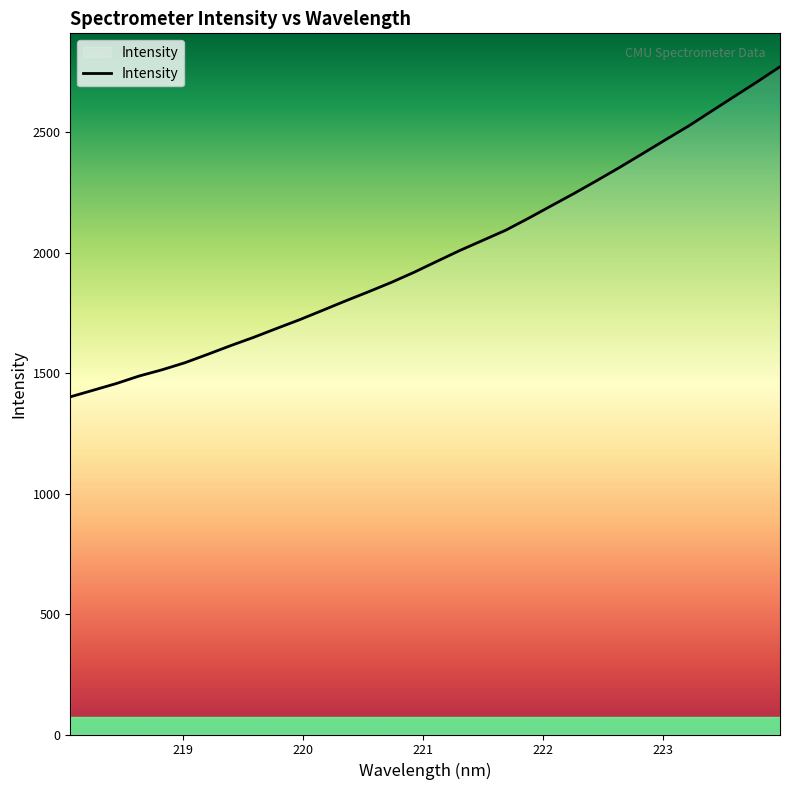

What is the sum of all values?

63755.0